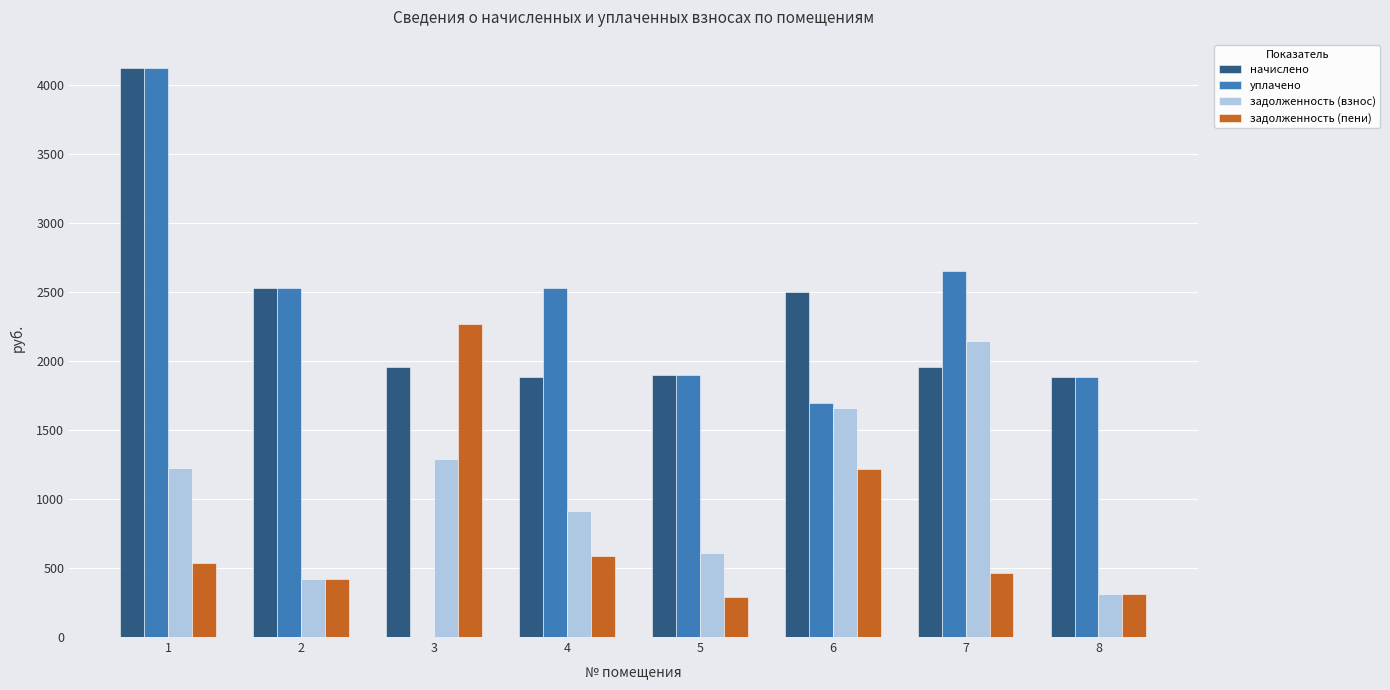

Between 5 and 6, which series saw the biggest shift?

задолженность (взнос)